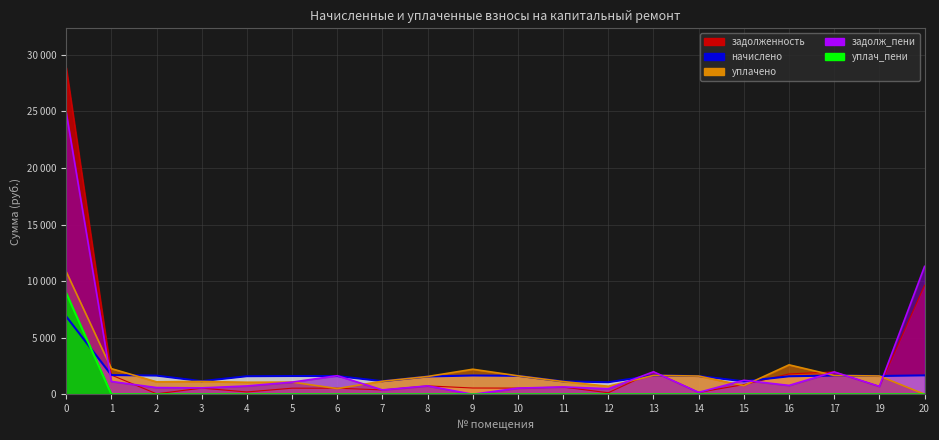

What is the difference between the second highest and minimum values in the начислено series?

637.5